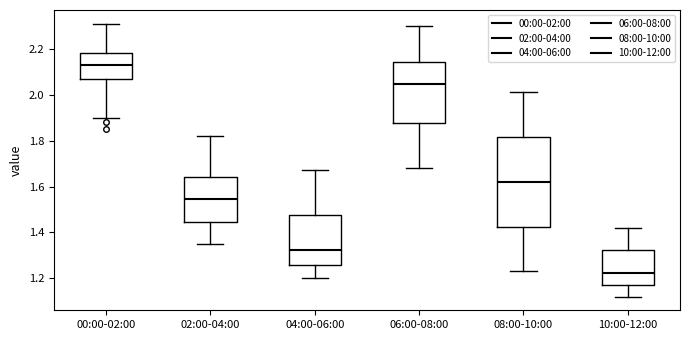

Reading left to right, transcribe this box plot: for each box, give where its median line is, the range the box spans, and where its two whiskers end, as read against the y-axis. The values are not printed on the chart, so give them approximately, as read against the axis.

00:00-02:00: median 2.14, box 2.06 to 2.18, whiskers 1.90 to 2.32
02:00-04:00: median 1.54, box 1.44 to 1.64, whiskers 1.36 to 1.82
04:00-06:00: median 1.32, box 1.26 to 1.48, whiskers 1.20 to 1.68
06:00-08:00: median 2.04, box 1.88 to 2.14, whiskers 1.68 to 2.30
08:00-10:00: median 1.62, box 1.42 to 1.82, whiskers 1.24 to 2.02
10:00-12:00: median 1.22, box 1.18 to 1.32, whiskers 1.12 to 1.42